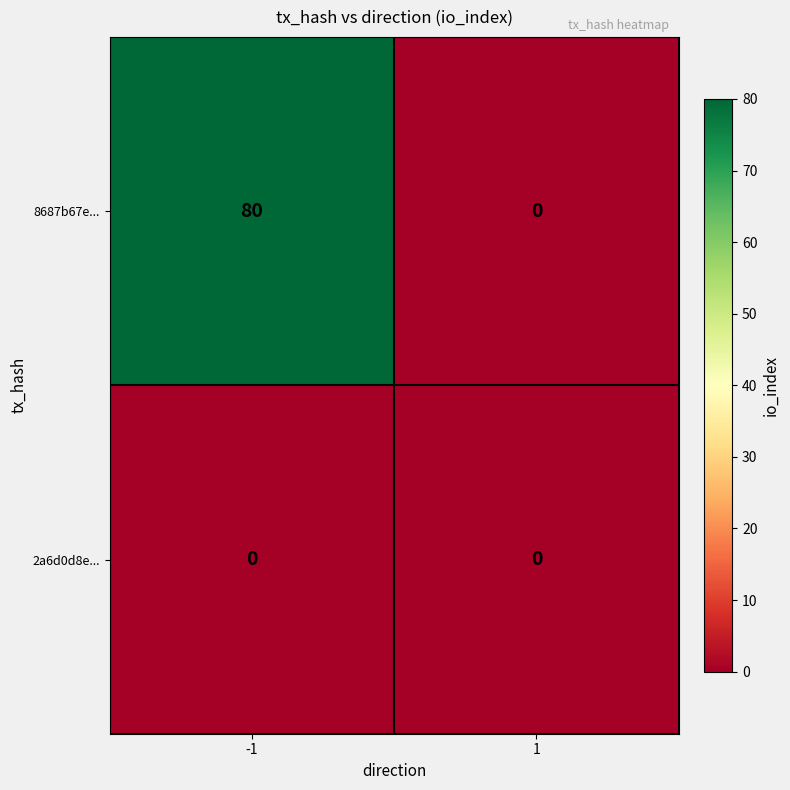

What is the greatest value displayed?

80